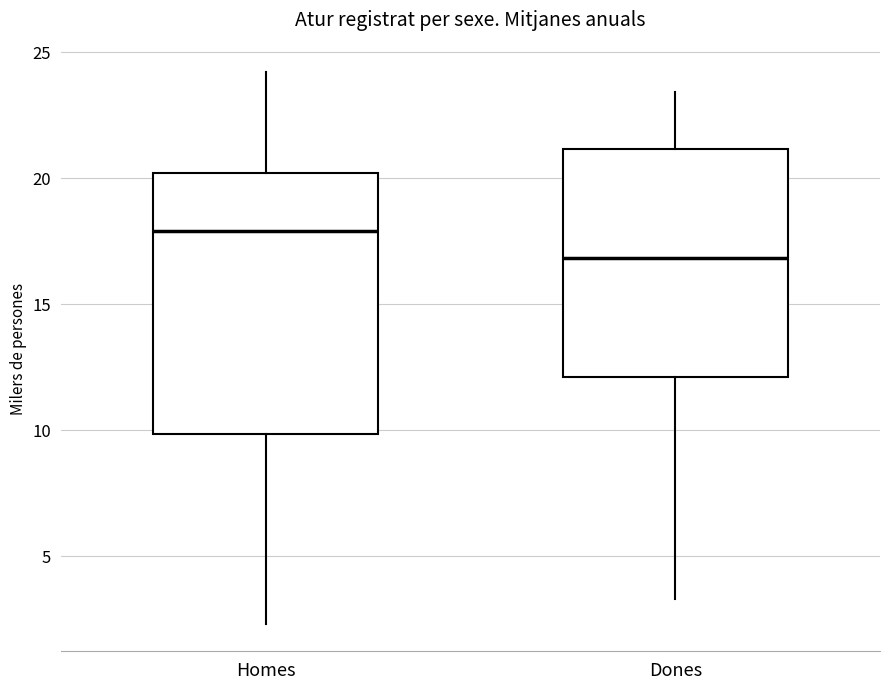

Reading left to right, read every box against the y-axis: the position of its median line, the range the box covers, and the ends of its whiskers. The values are not printed on the chart, so give them approximately, as read against the axis.

Homes: median 18.0, box 10.0 to 20.0, whiskers 2.5 to 24.0
Dones: median 17.0, box 12.0 to 21.0, whiskers 3.5 to 23.5